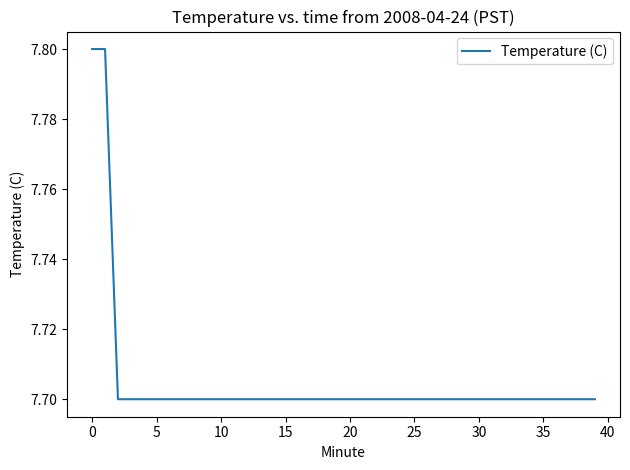

Reading left to right, extract all data points from this chart.

7.8	7.8	7.7	7.7	7.7	7.7	7.7	7.7	7.7	7.7	7.7	7.7	7.7	7.7	7.7	7.7	7.7	7.7	7.7	7.7	7.7	7.7	7.7	7.7	7.7	7.7	7.7	7.7	7.7	7.7	7.7	7.7	7.7	7.7	7.7	7.7	7.7	7.7	7.7	7.7